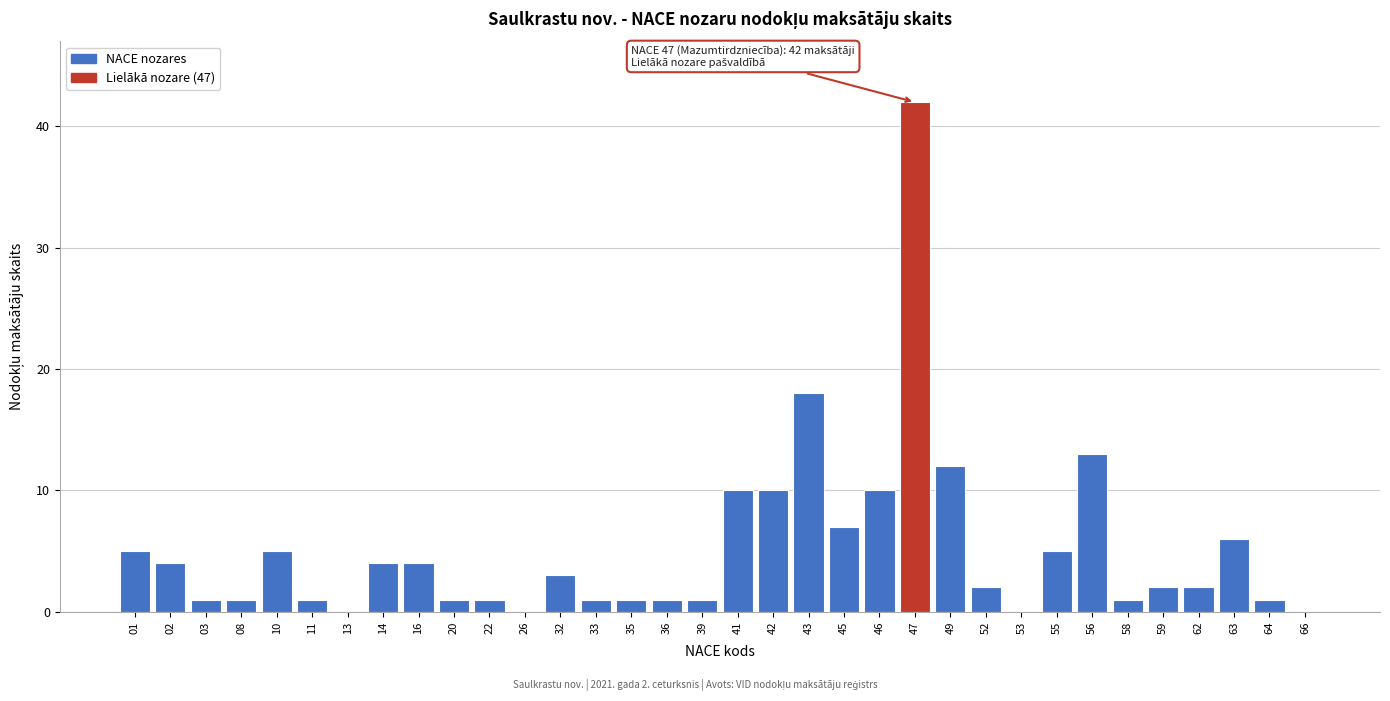

What is the change in value from 13 to 56?

+13